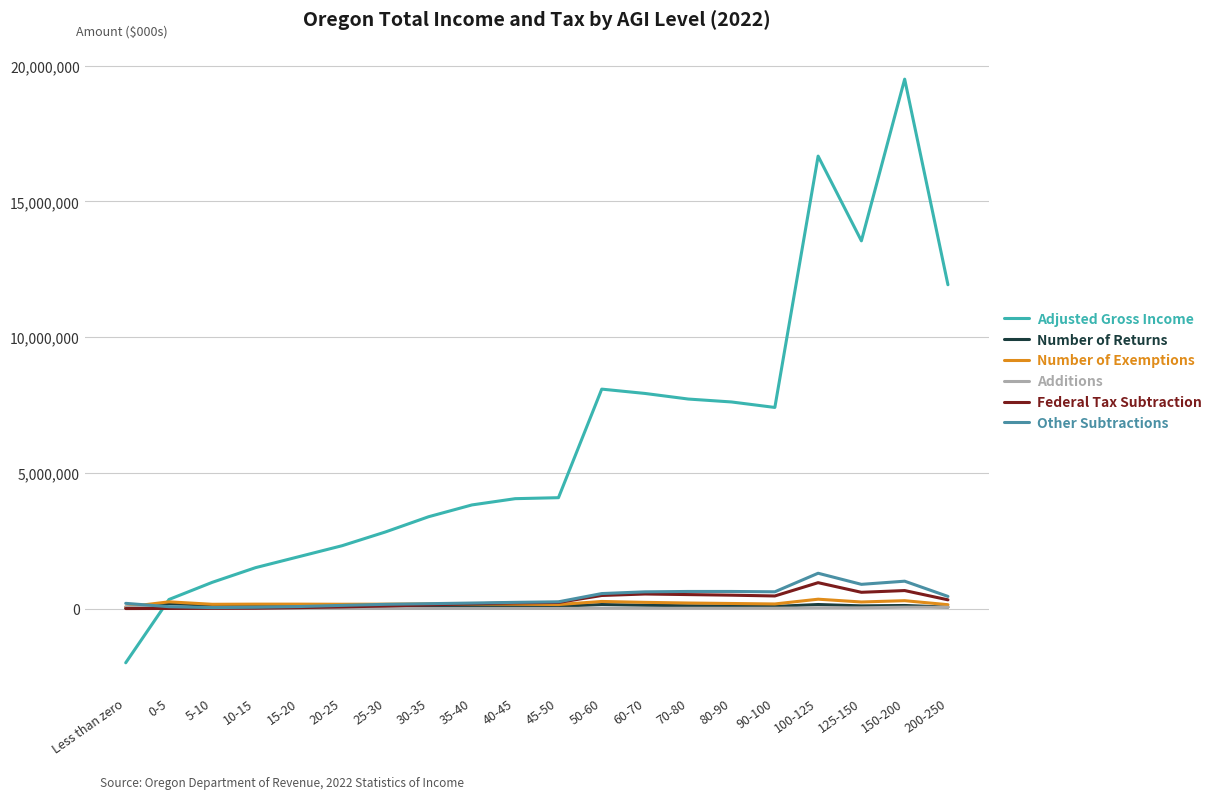

How many intersections are there between Adjusted Gross Income and Other Subtractions?

1